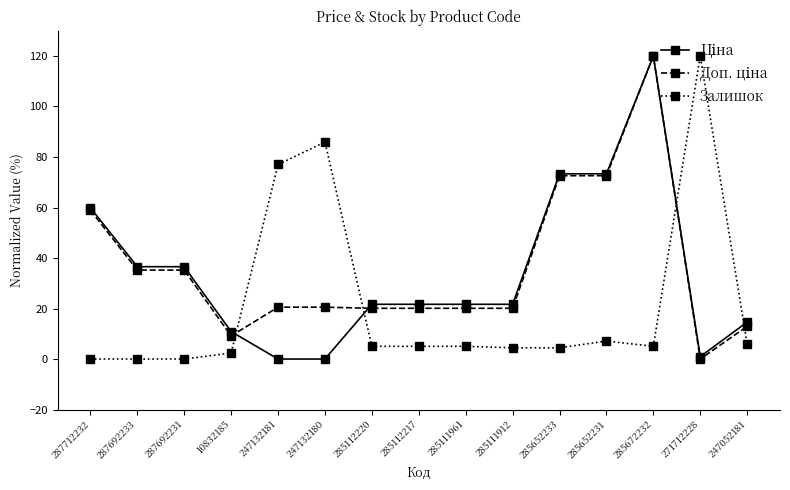

What is the maximum value shown in the chart?

120.0